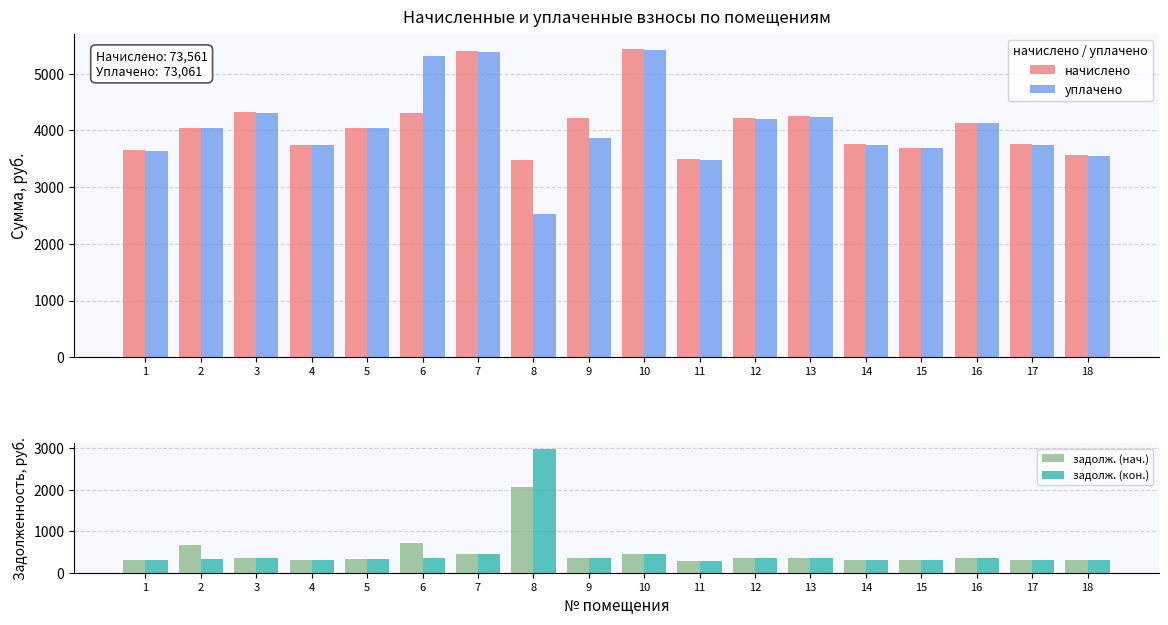

Reading left to right, extract all data points from this chart.

начислено: 3654.7	4052.2	4328.6	3749.8	4052.2	4302.7	5400.0	3473.3	4225.0	5434.6	3490.6	4225.0	4259.5	3758.4	3697.9	4138.6	3758.4	3559.7
уплачено: 3642.0	4038.1	4313.6	3736.7	4038.1	5321.0	5381.2	2520.5	3872.9	5415.7	3478.4	4210.3	4244.7	3745.3	3685.1	4124.2	3745.3	3547.3
задолж. (нач.): 304.6	675.4	360.7	312.5	337.7	717.1	450.0	2054.8	352.1	452.9	290.9	352.1	355.0	313.2	308.2	344.9	313.2	296.6
задолж. (кон.): 304.6	337.7	360.7	312.5	337.7	358.6	450.0	2967.4	352.1	452.9	290.9	352.1	355.0	313.2	308.2	344.9	313.2	296.6